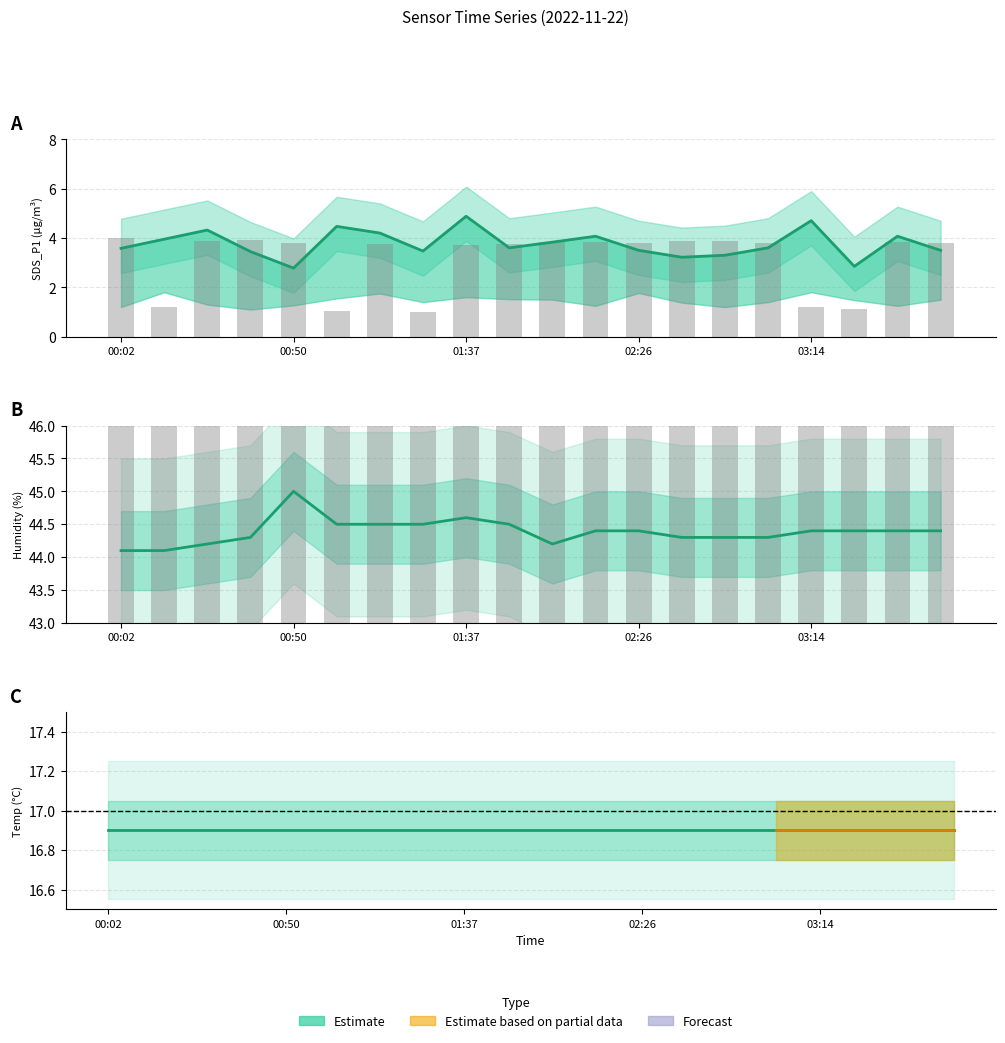

Does the chart contain any negative values?

No